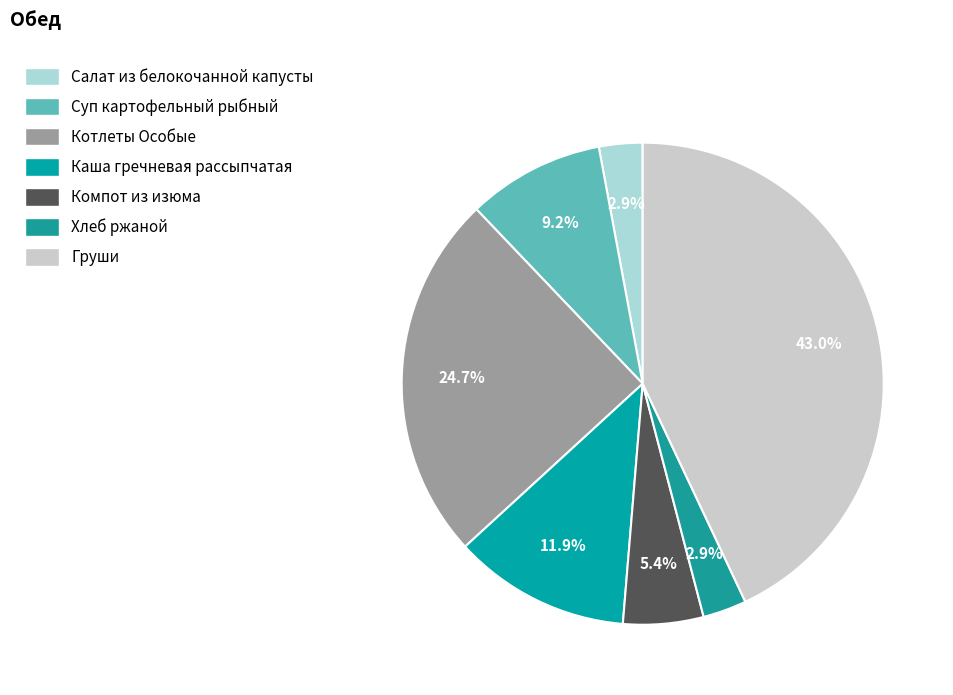

Combined, do Компот из изюма and Салат из белокочанной капусты account for over 50%?

No